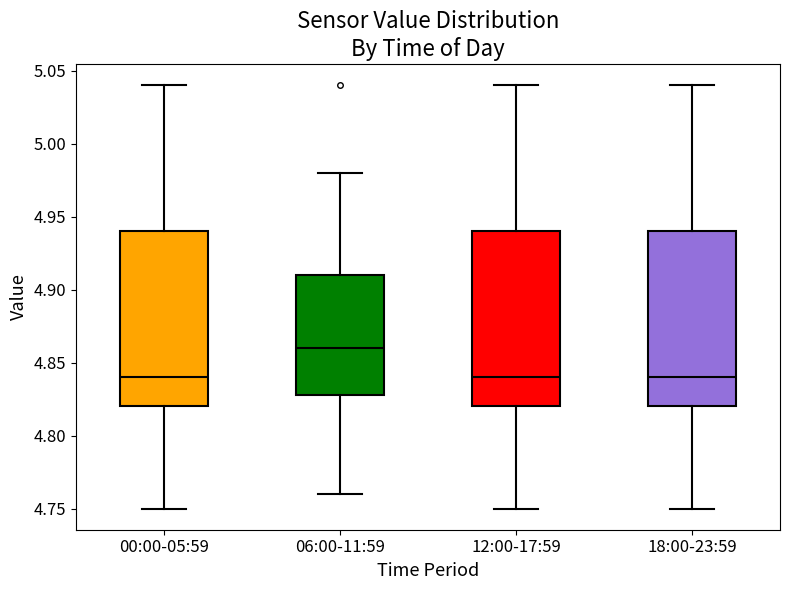

Reading left to right, read every box against the y-axis: the position of its median line, the range the box covers, and the ends of its whiskers. The values are not printed on the chart, so give them approximately, as read against the axis.

00:00-05:59: median 4.84, box 4.82 to 4.94, whiskers 4.75 to 5.04
06:00-11:59: median 4.86, box 4.83 to 4.91, whiskers 4.76 to 4.98
12:00-17:59: median 4.84, box 4.82 to 4.94, whiskers 4.75 to 5.04
18:00-23:59: median 4.84, box 4.82 to 4.94, whiskers 4.75 to 5.04